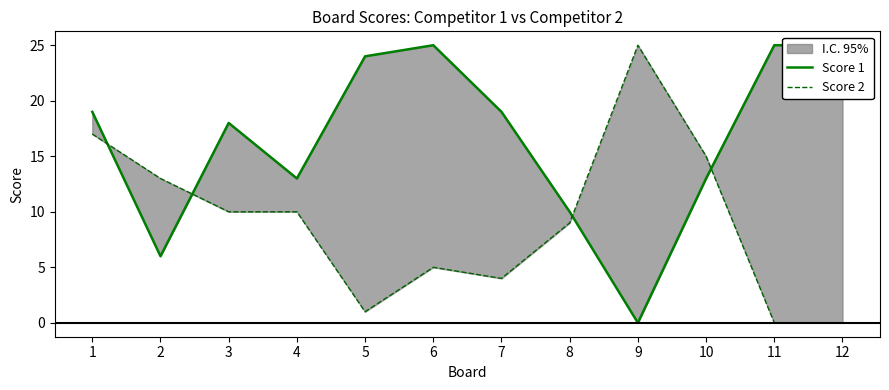

How many intersections are there between Score 1 and Score 2?

4